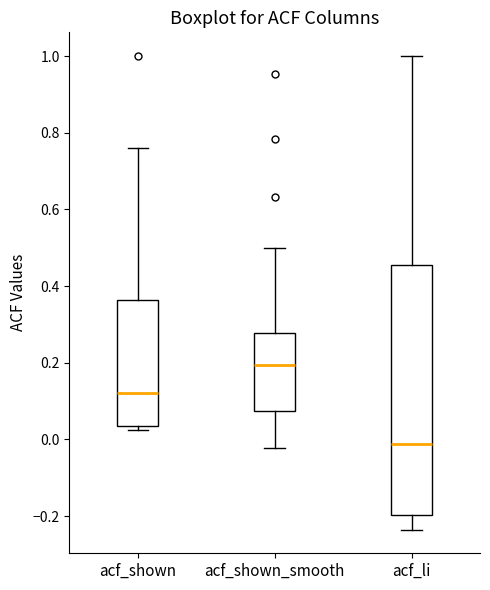

Where is the lower edge of the box for acf_shown_smooth on the y-axis? The values are not printed on the chart, so give them approximately, as read against the axis.

0.08